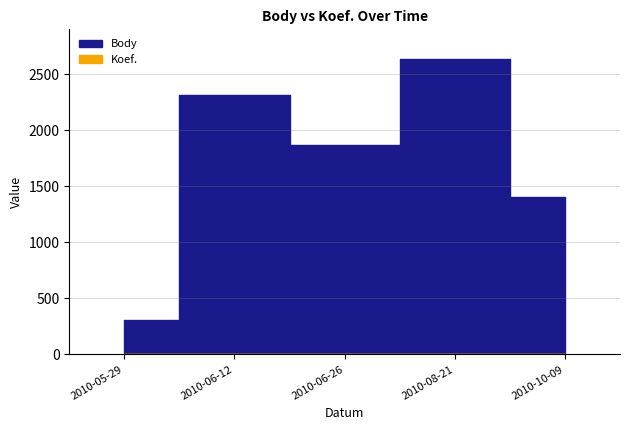

What are all the series names shown in the legend?

Body, Koef.